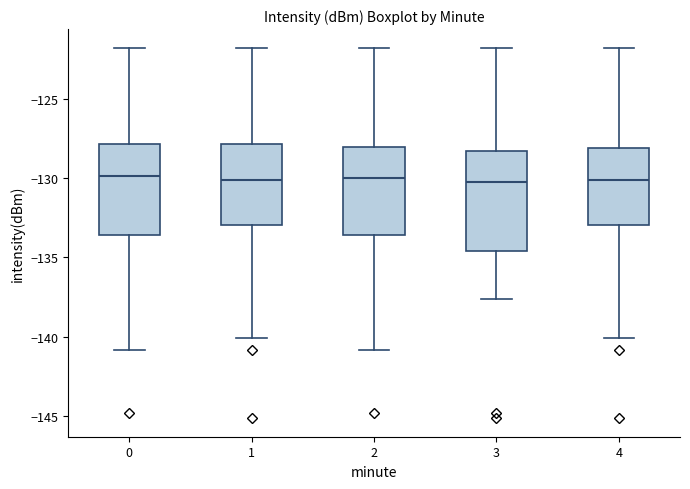

Reading left to right, transcribe this box plot: for each box, give where its median line is, the range the box spans, and where its two whiskers end, as read against the y-axis. The values are not printed on the chart, so give them approximately, as read against the axis.

0: median -130.0, box -133.5 to -128.0, whiskers -141.0 to -122.0
1: median -130.0, box -133.0 to -128.0, whiskers -140.0 to -122.0
2: median -130.0, box -133.5 to -128.0, whiskers -141.0 to -122.0
3: median -130.0, box -134.5 to -128.5, whiskers -137.5 to -122.0
4: median -130.0, box -133.0 to -128.0, whiskers -140.0 to -122.0